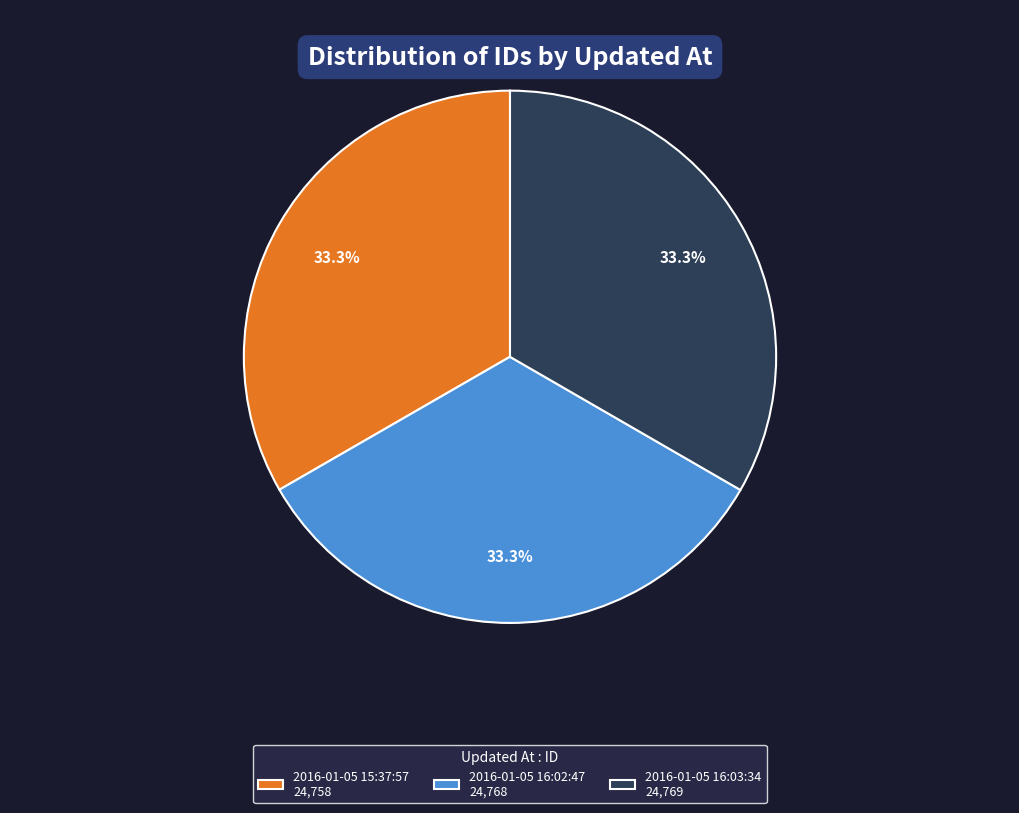

To the nearest percent, what percentage of the pie is 2016-01-05 15:37:57?

33%